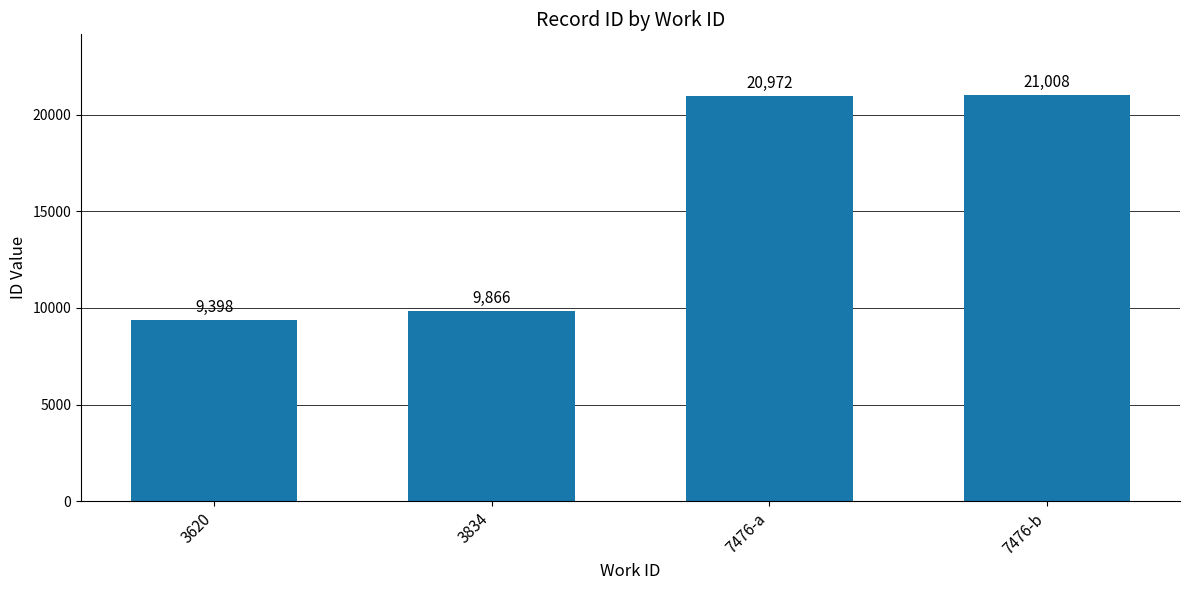

What is the value of the 1st bar from the left?

9398